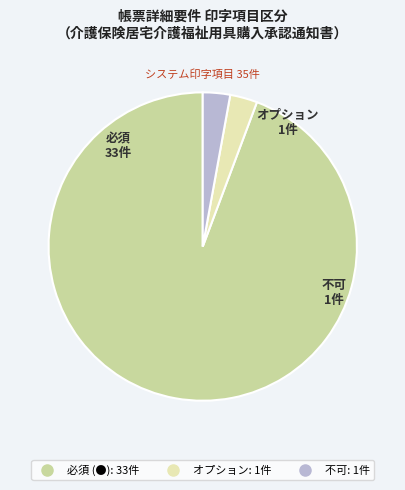

Count the number of slices in the pie.

3